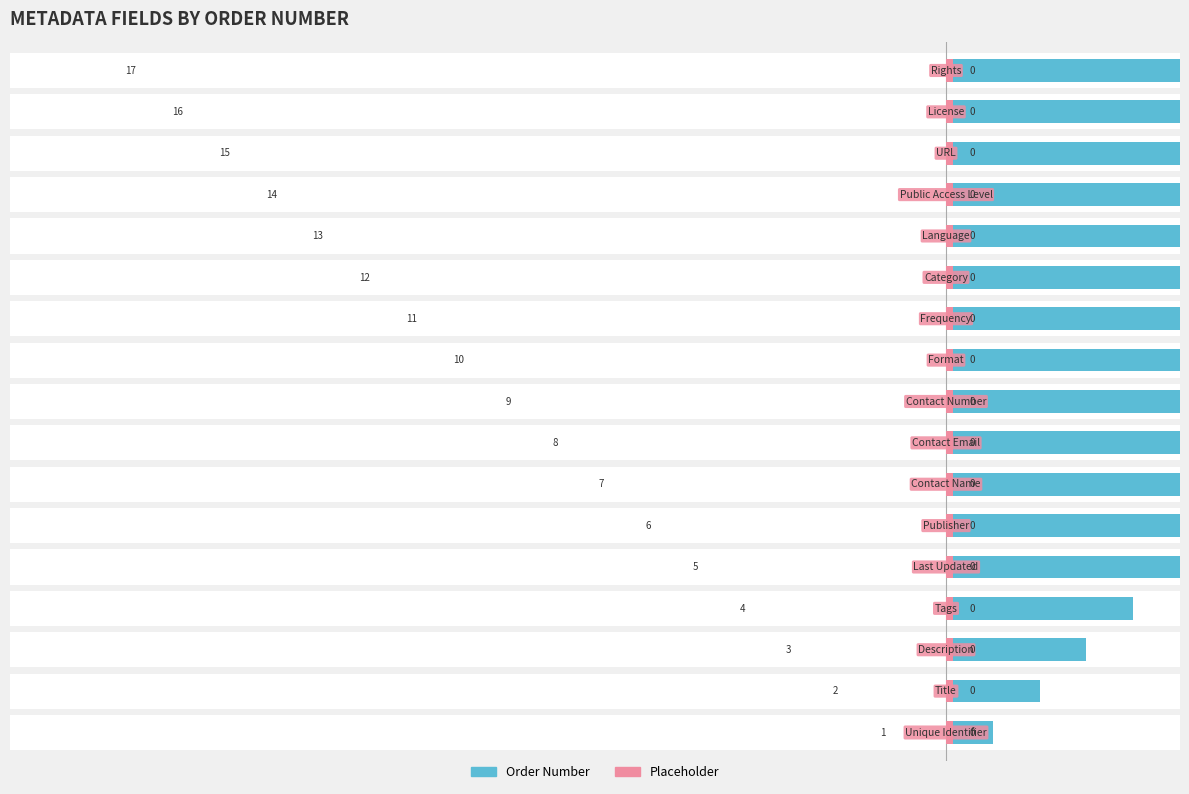

What are all the series names shown in the legend?

Order Number, Placeholder